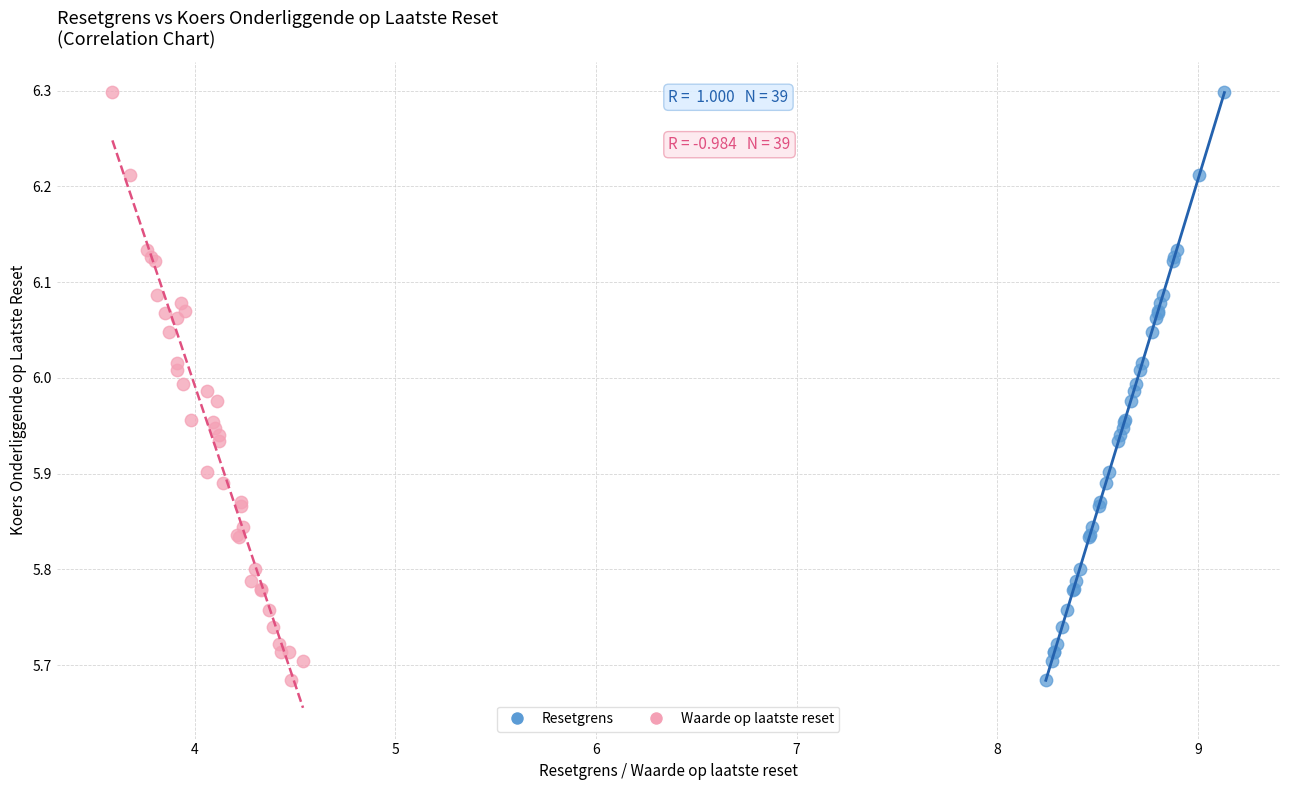

What are all the series names shown in the legend?

Resetgrens, Waarde op laatste reset